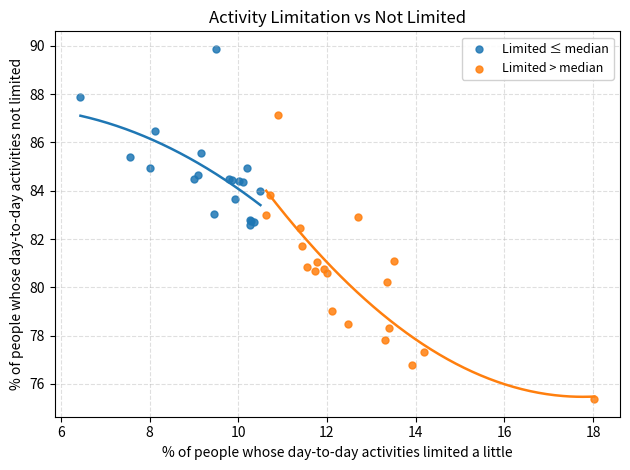

Which series reaches the minimum Y coordinate?

Limited > median